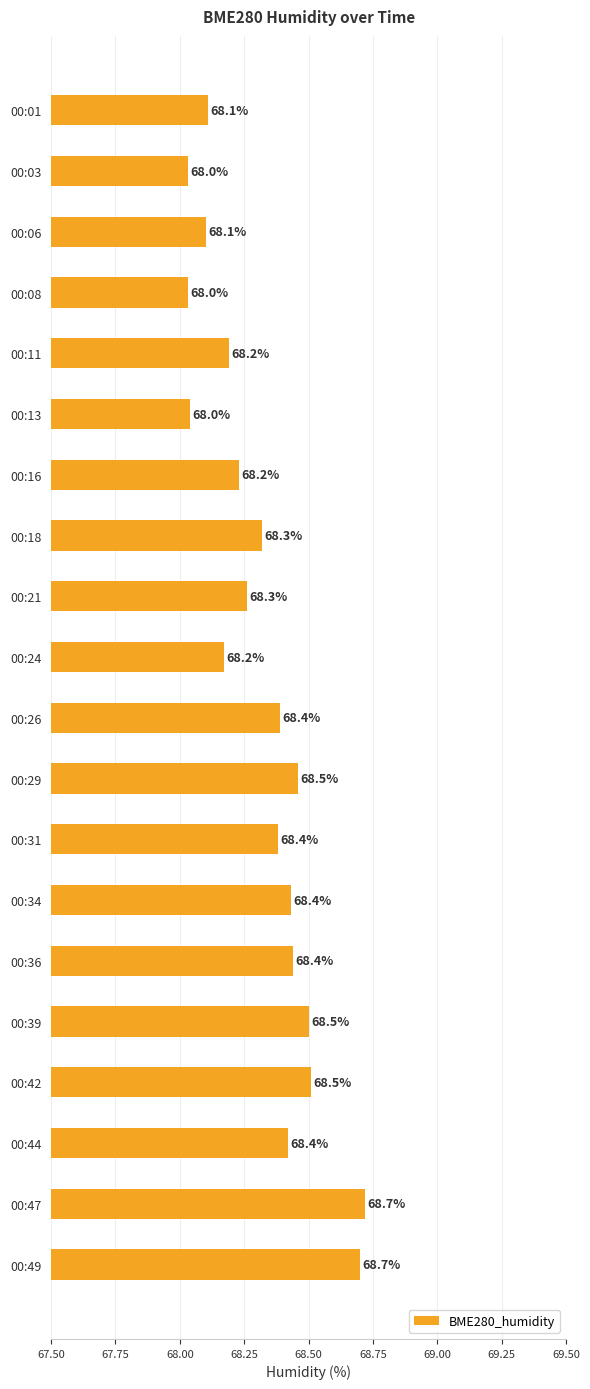

What is the difference between the maximum and minimum values?

0.7